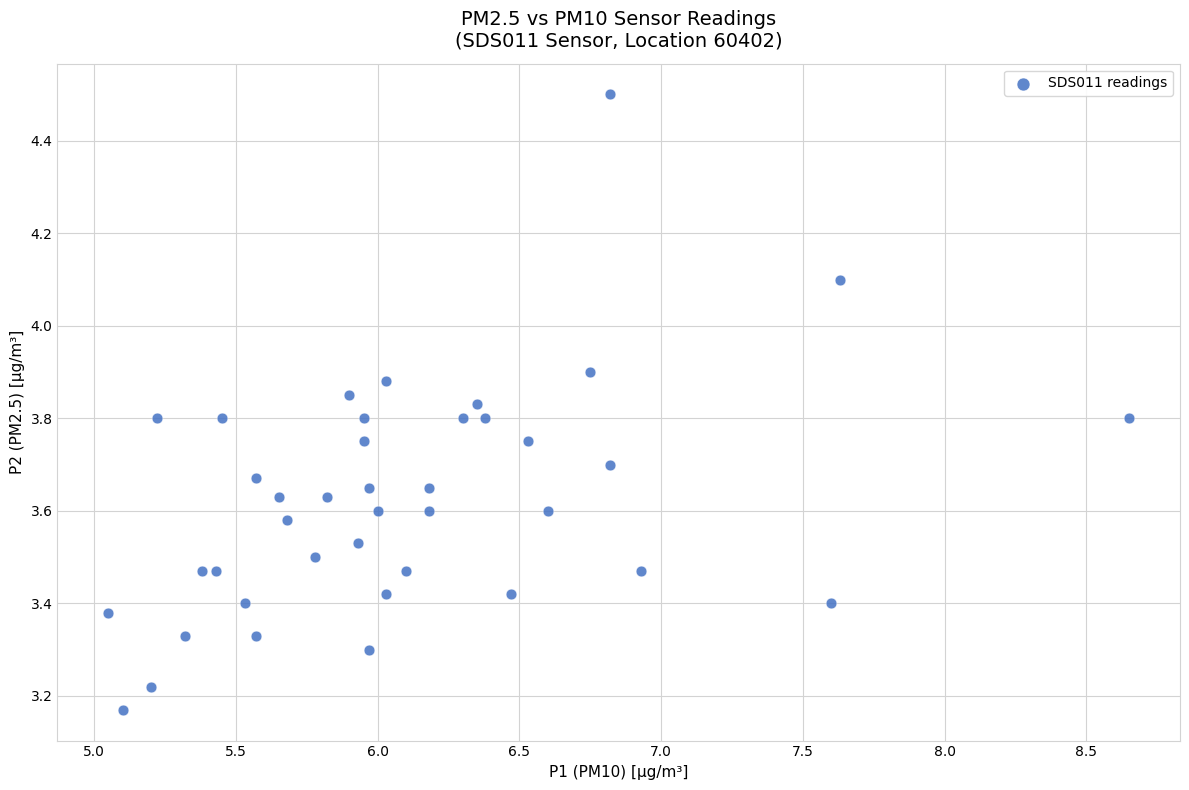

What is the range of Y values (max minus min)?

1.3